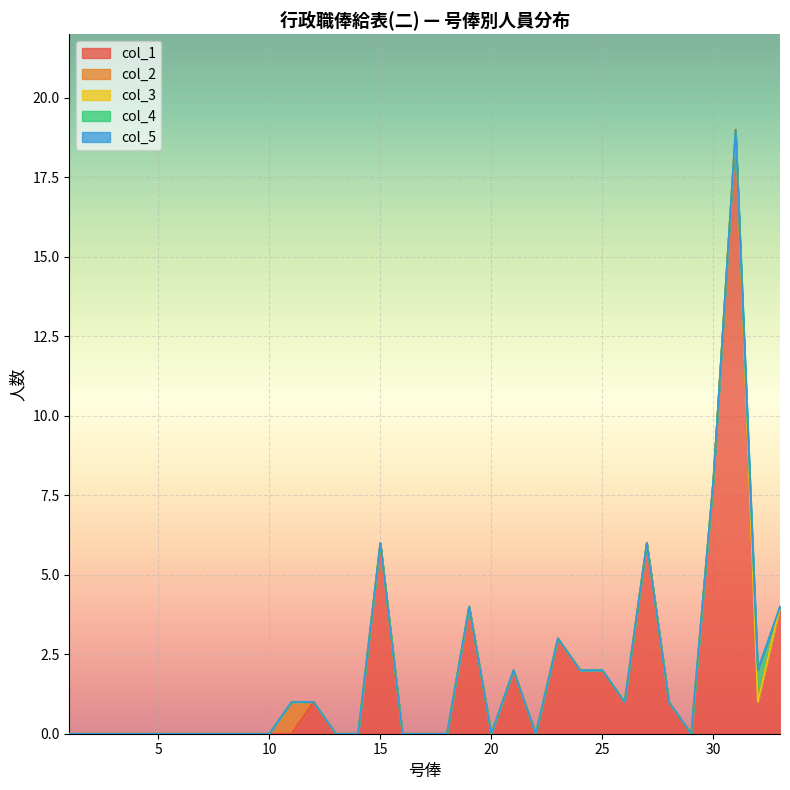

At which category is the sum across all series the highest?

31